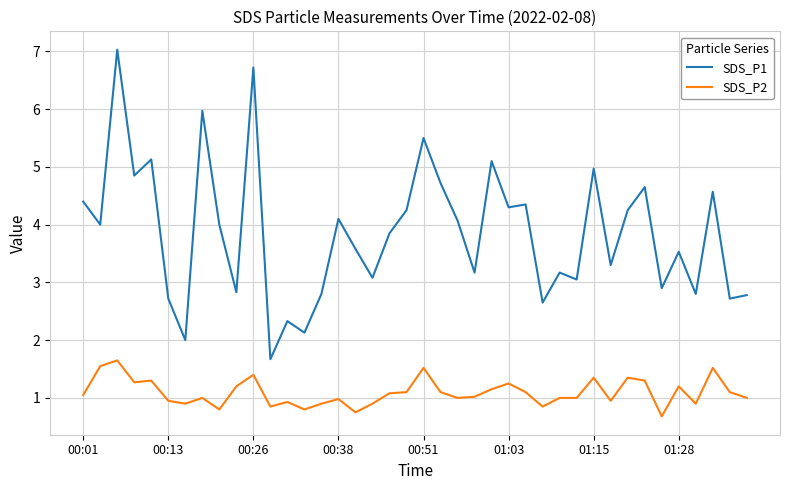

Count the number of data series in this chart.

2